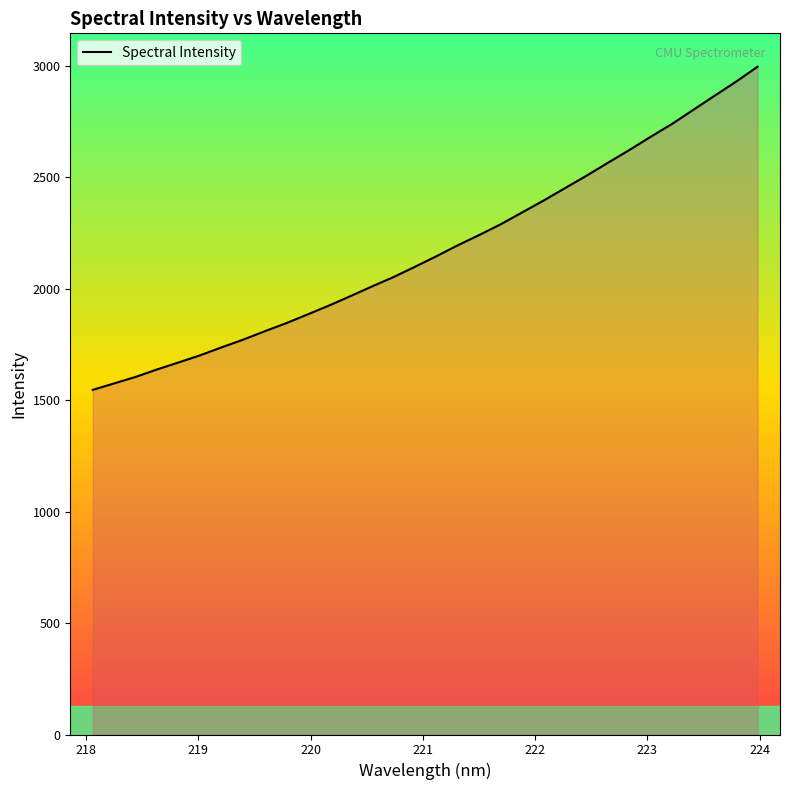

Does the chart display data point markers on the line(s)?

No